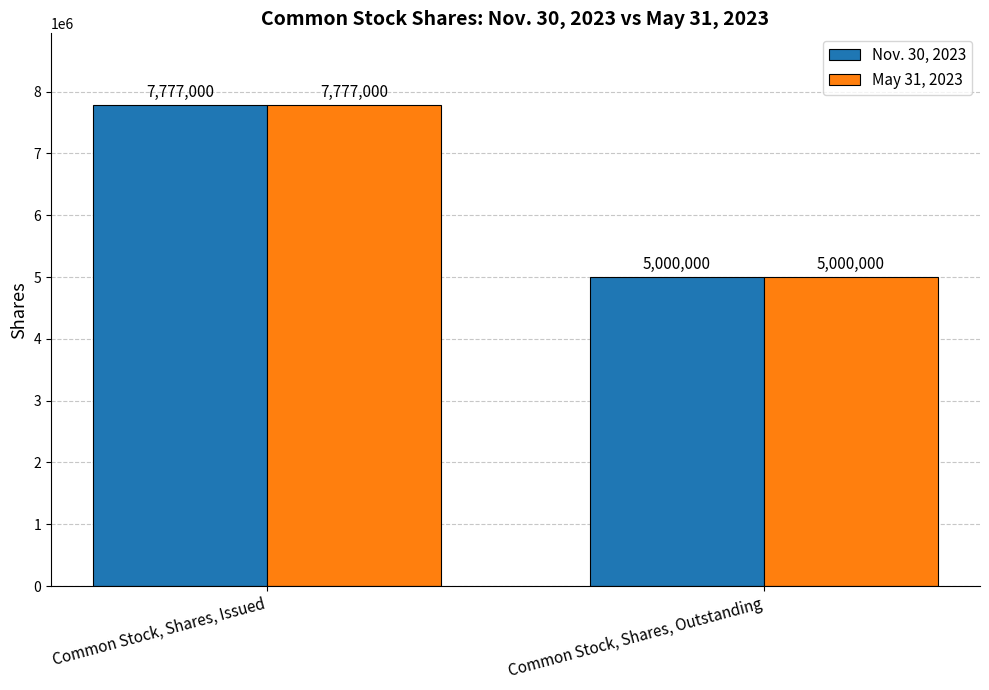

At how many categories does at least one series exceed 6587469?

1